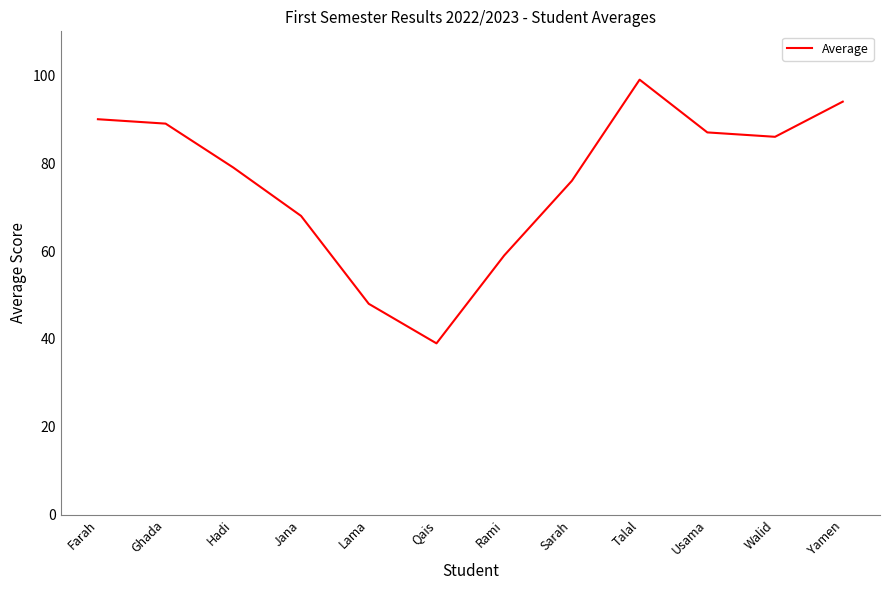

Approximately how many times larger is the value at Hadi compared to Usama?

0.9